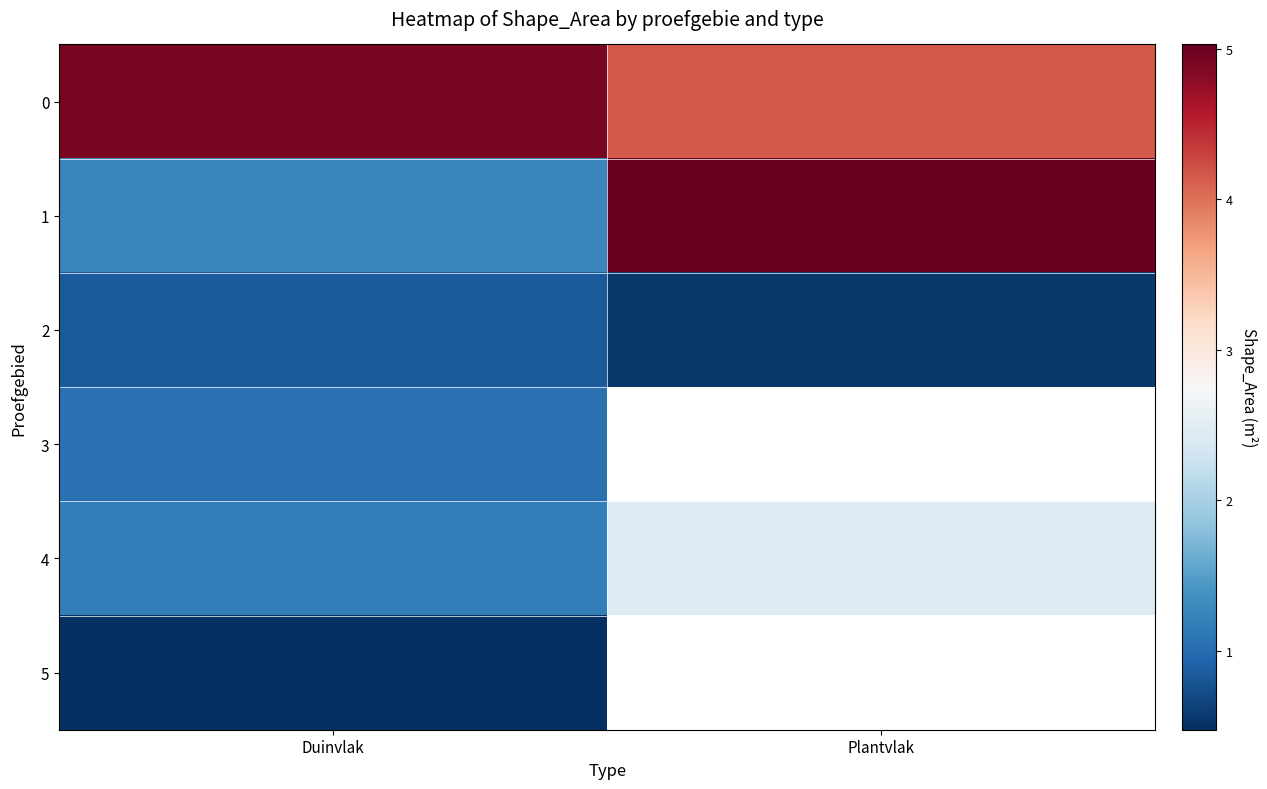

True or false: 3 has a value of 1.0 at Duinvlak.

True